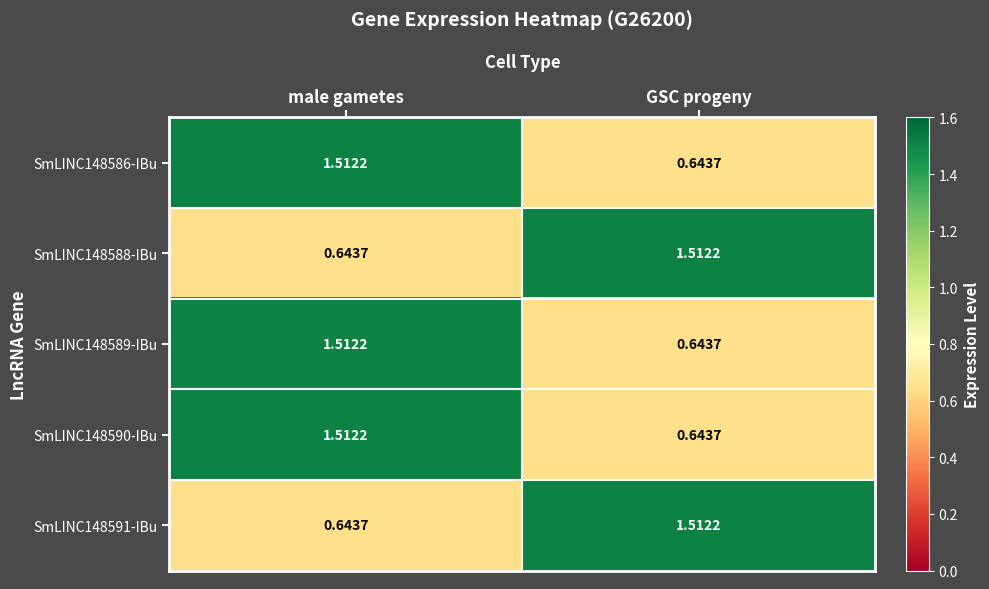

What is the difference between the highest and lowest values at GSC progeny?

0.9